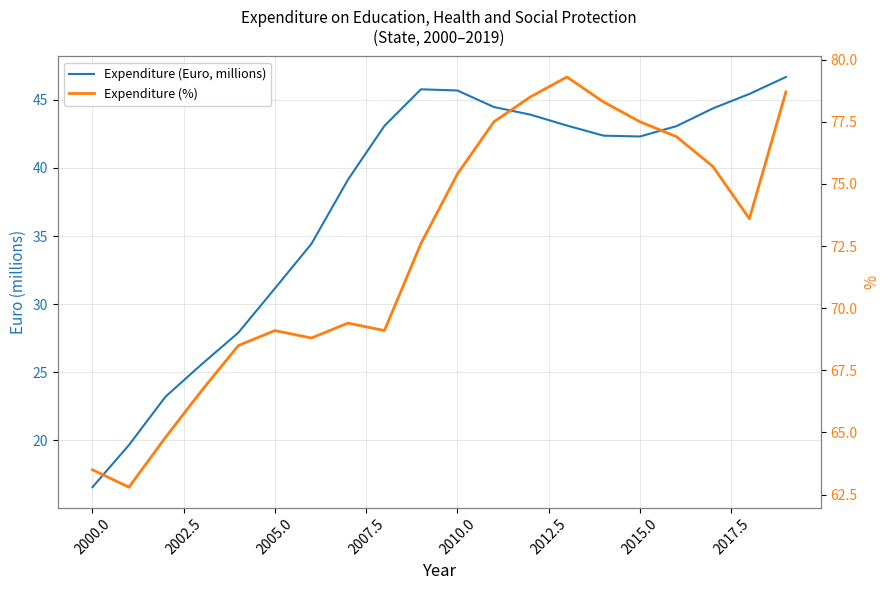

True or false: Expenditure (Euro, millions) and Expenditure (%) intersect in this chart.

False